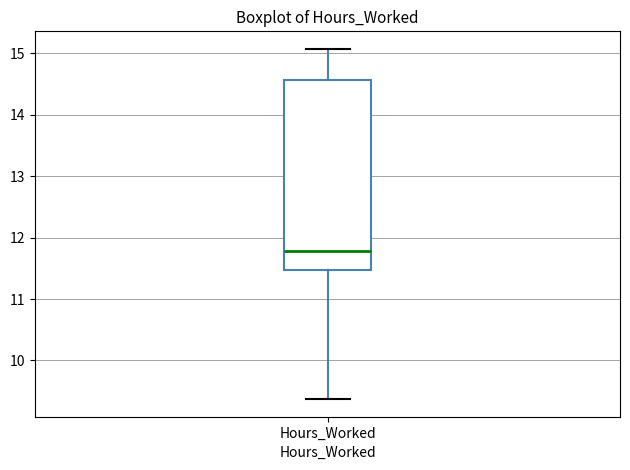

Transcribe this box plot: give where the median line is, the range the box spans, and where the two whiskers end, as read against the y-axis. The values are not printed on the chart, so give them approximately, as read against the axis.

median 11.8, box 11.5 to 14.6, whiskers 9.4 to 15.1